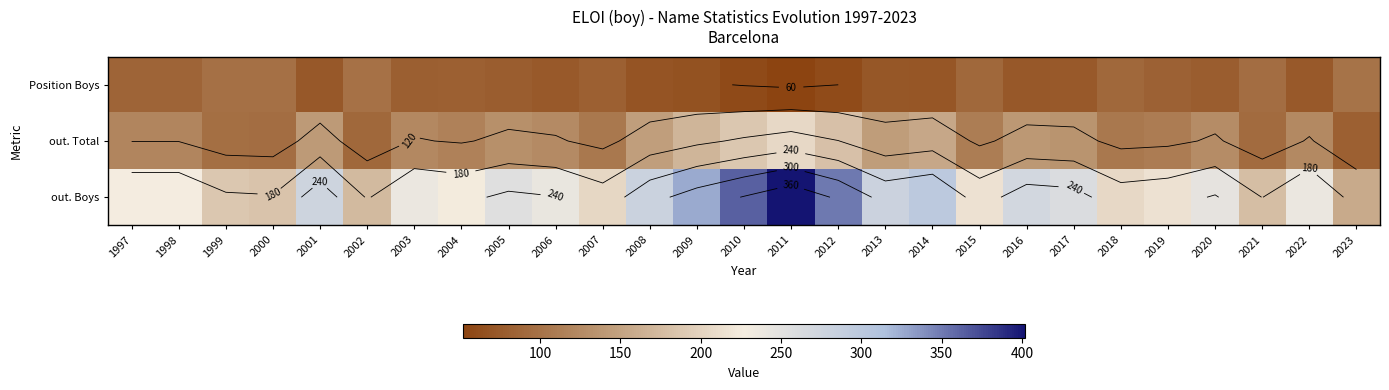

The value of Position Boys at 2005 is 78. True or false?

True